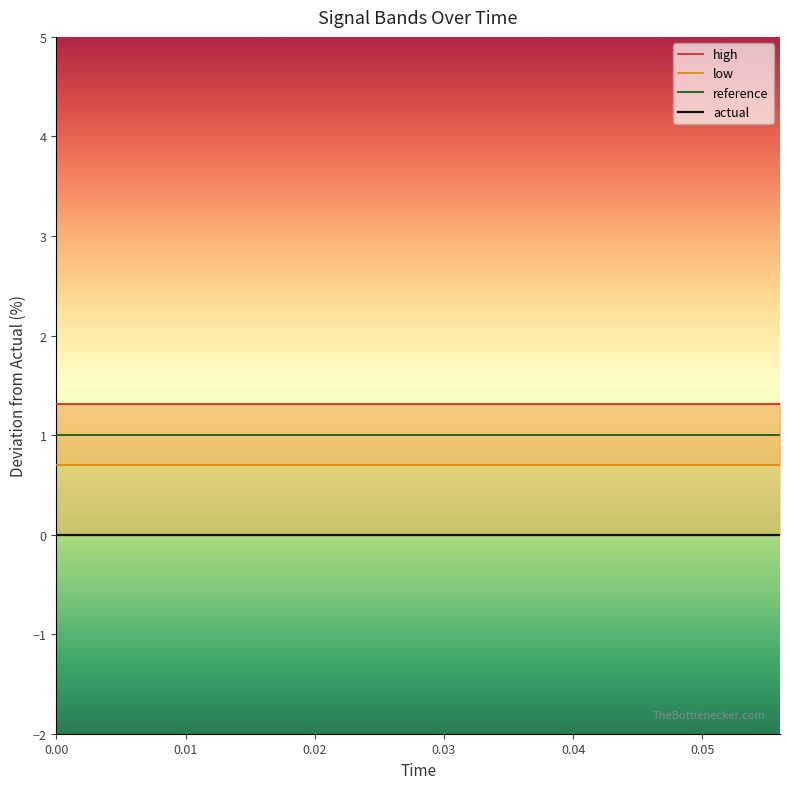

What is the spread (max minus min) of values at 0.06?

1.3